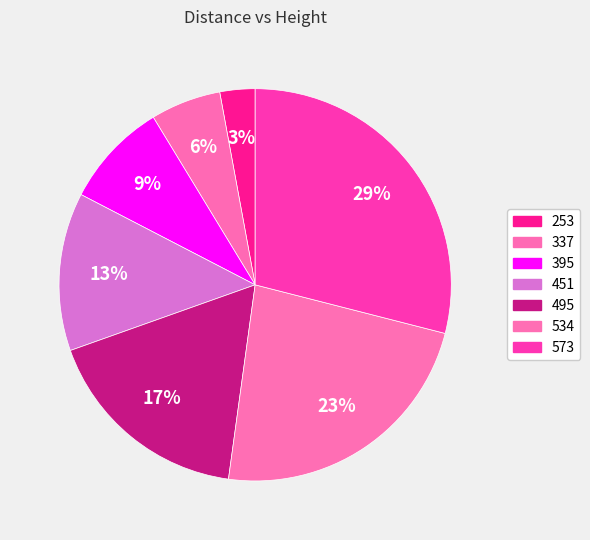

To the nearest percent, what is the difference between the largest and smallest slice percentages?

26%